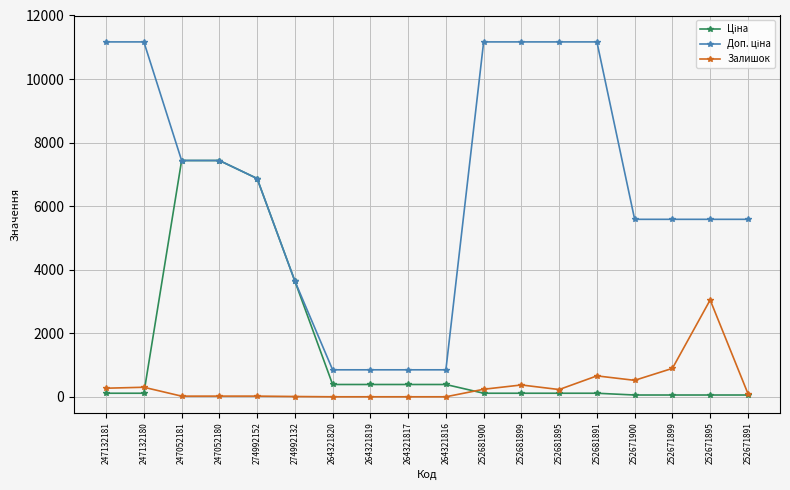

What is the sum of the Залишок values at 247132180 and 274992152?

321.0